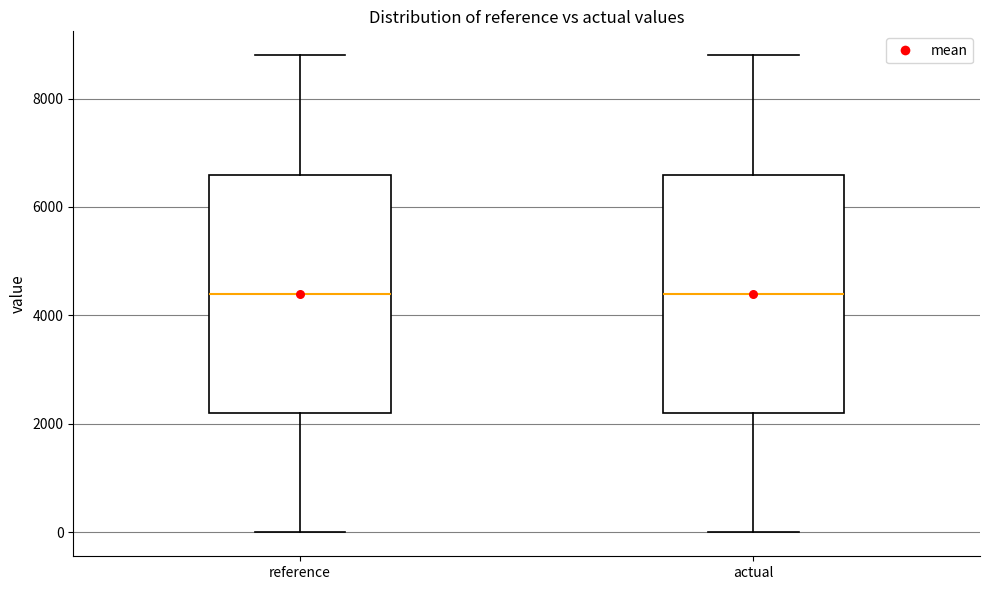

Where does the lower whisker of the box for actual end on the y-axis? The values are not printed on the chart, so give them approximately, as read against the axis.

0